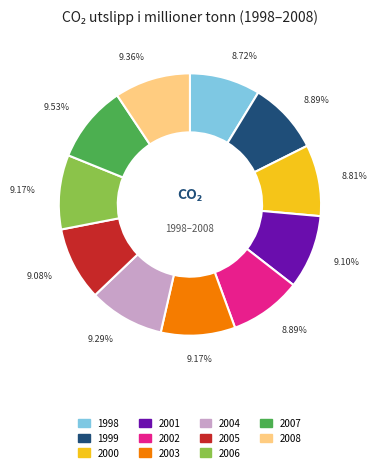

Is there any slice that represents more than half of the pie?

No